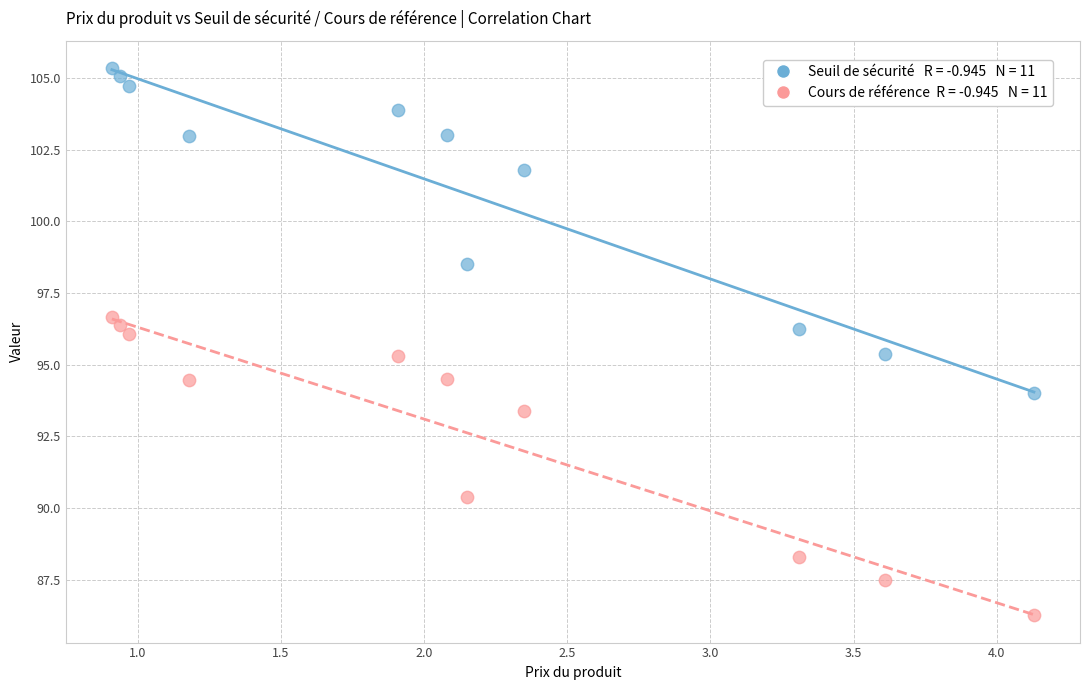

Across all data points, what is the range of X values (max minus min)?

3.2